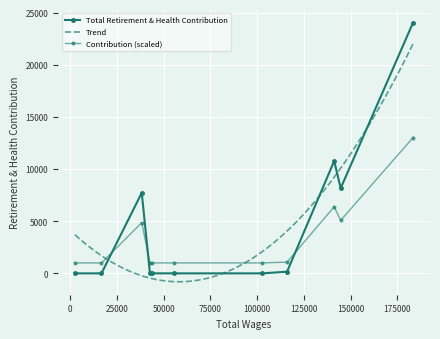

What is the label of the 6th point from the right?

55674.0